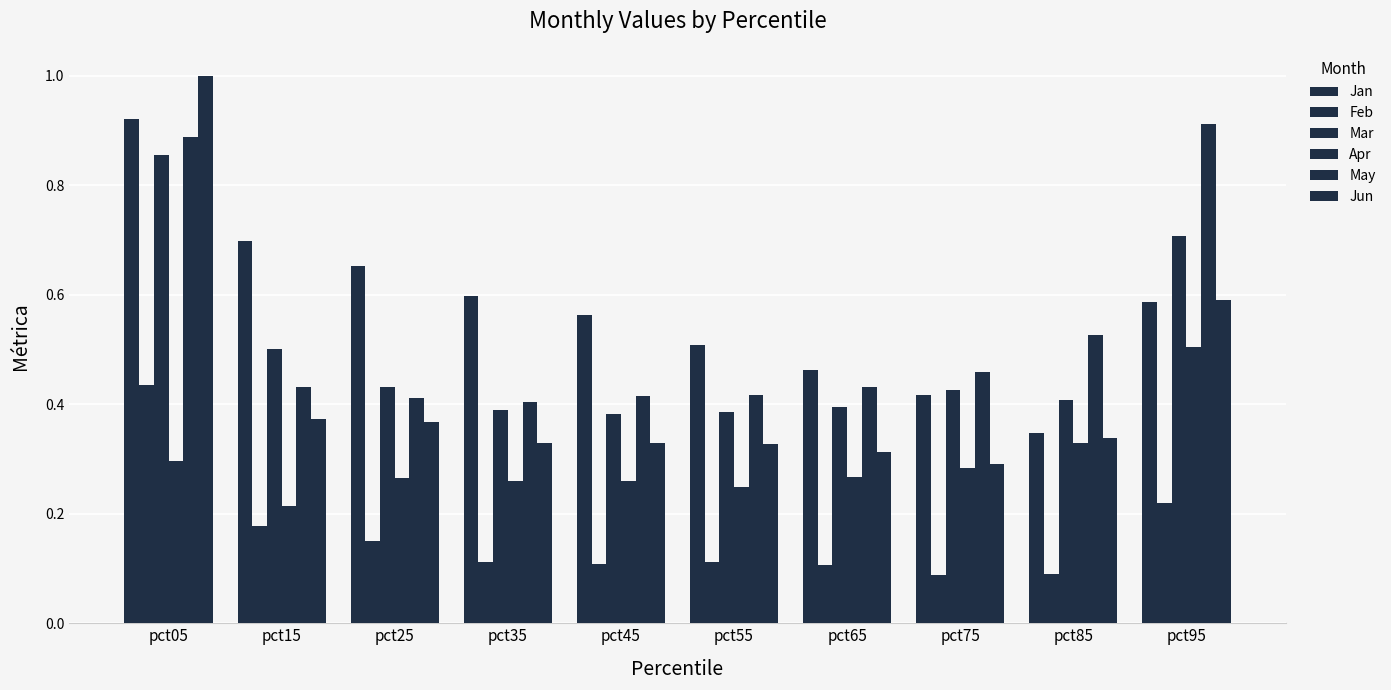

List the labels in order of Jan value, smallest first.

pct85, pct75, pct65, pct55, pct45, pct95, pct35, pct25, pct15, pct05